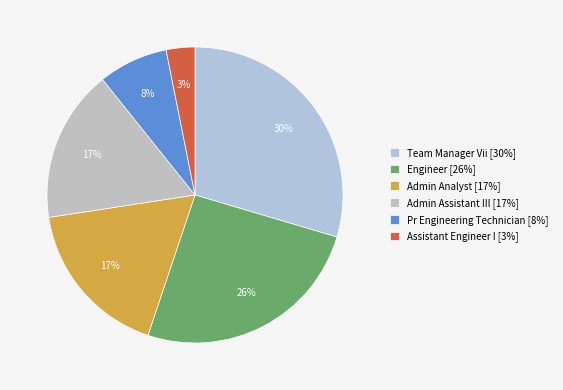

Does Team Manager Vii represent more than half of the total?

No